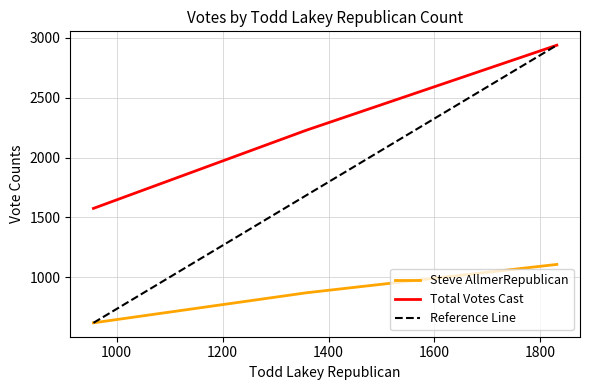

What is the lowest value of the Total Votes Cast series?

1575